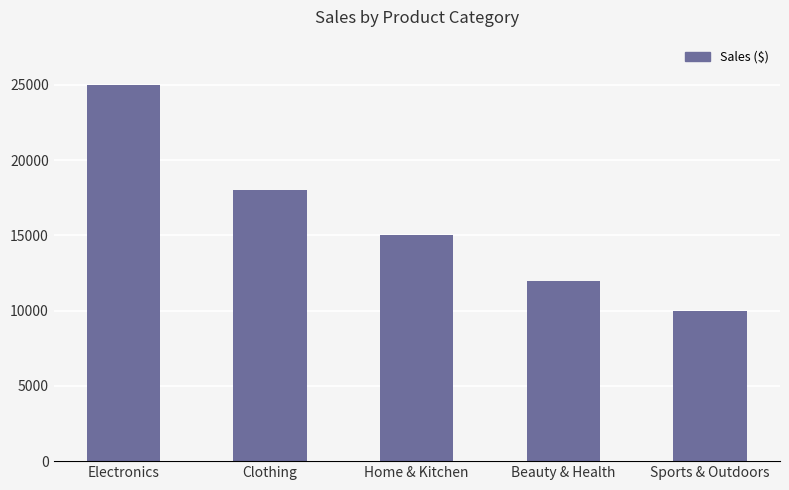

What is the sum of all values?

80000